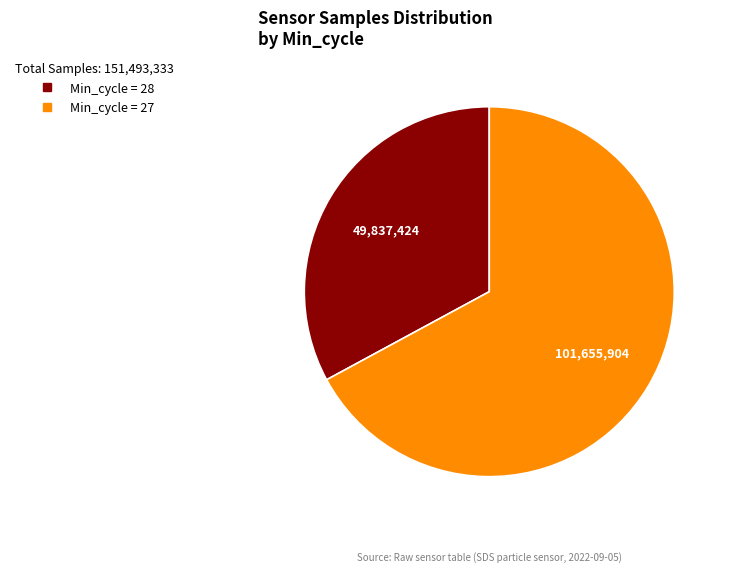

Does any single category account for the majority?

Yes